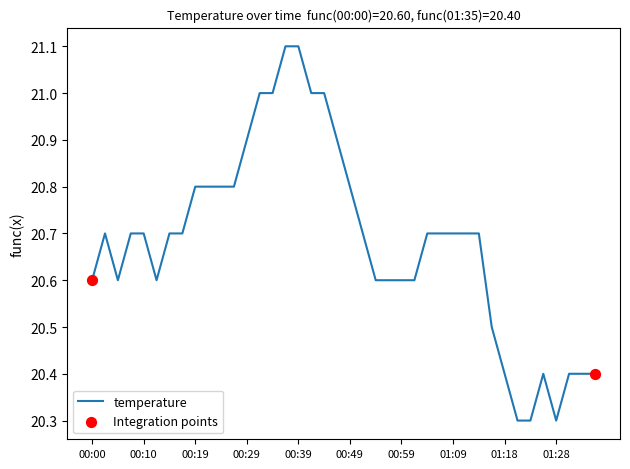

What is the maximum value shown in the chart?

21.1